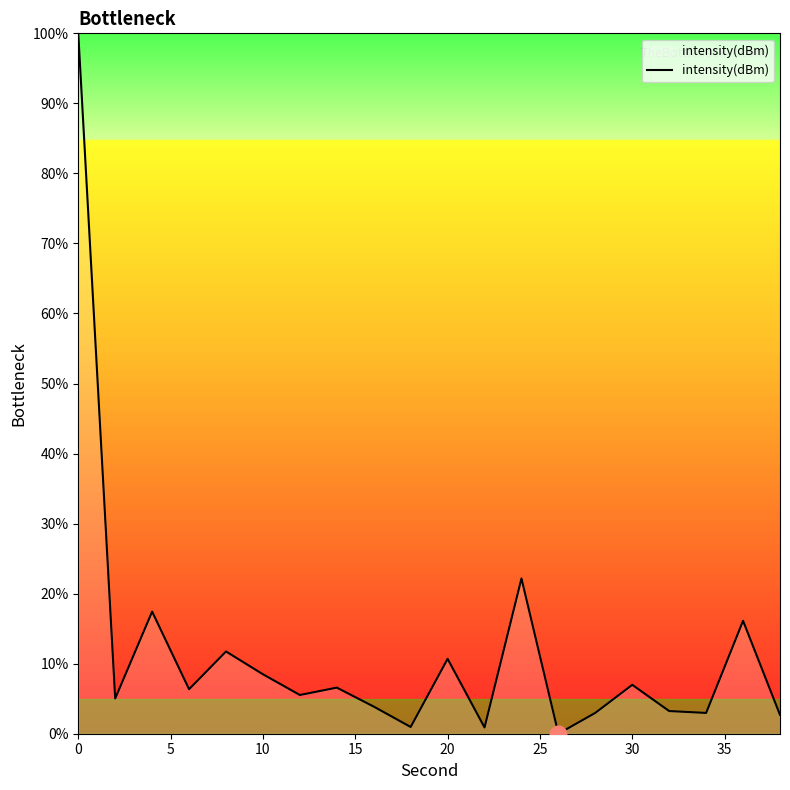

What is the average value?

11.7